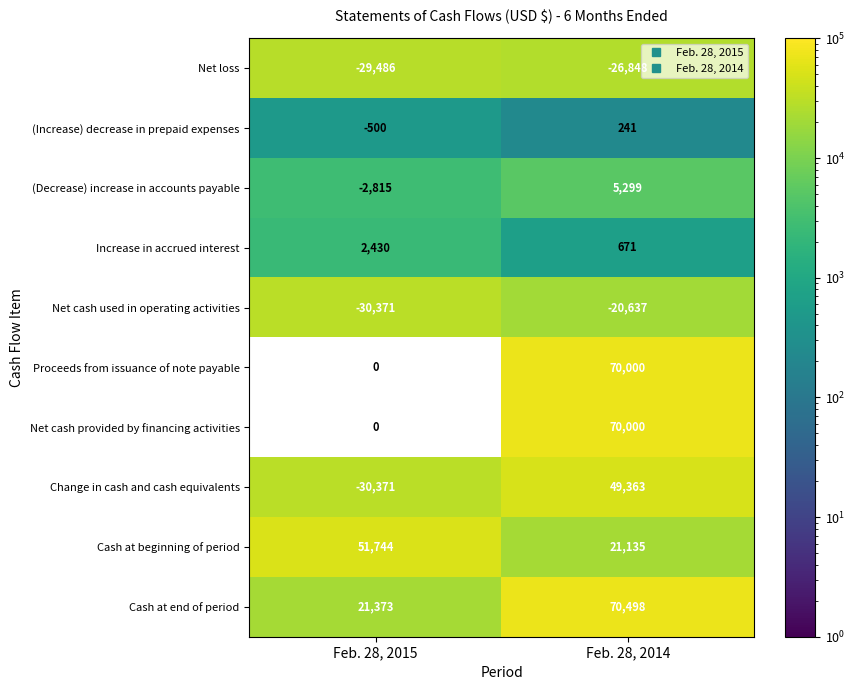

Which series has the largest total across all categories?

Cash at end of period